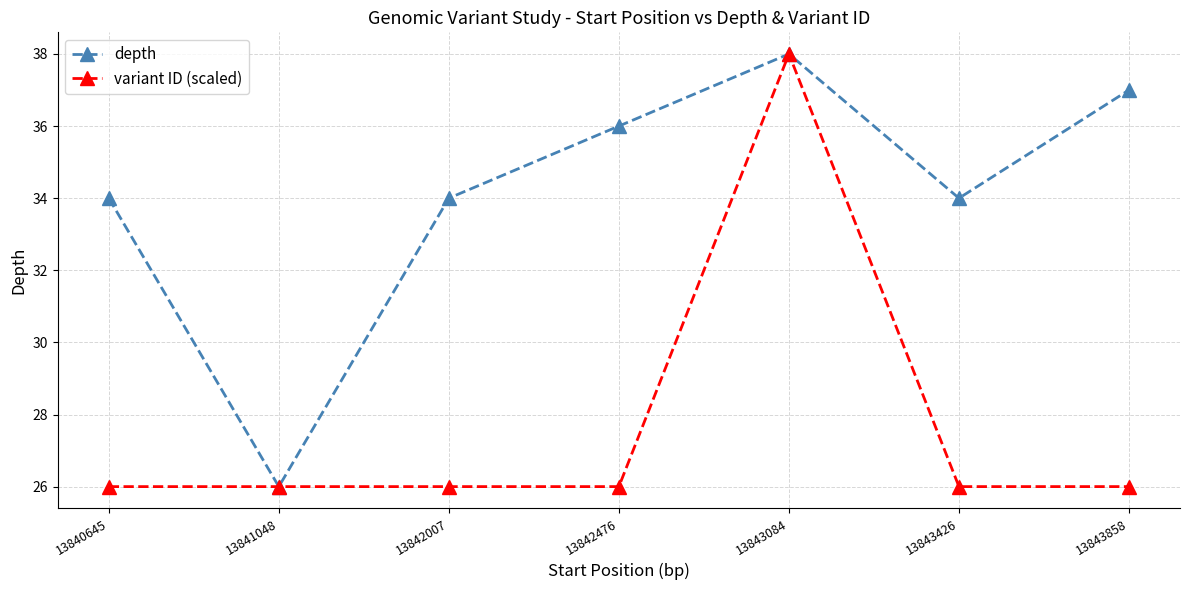

What is the sum of the depth values at 13842476 and 13840645?

70.0